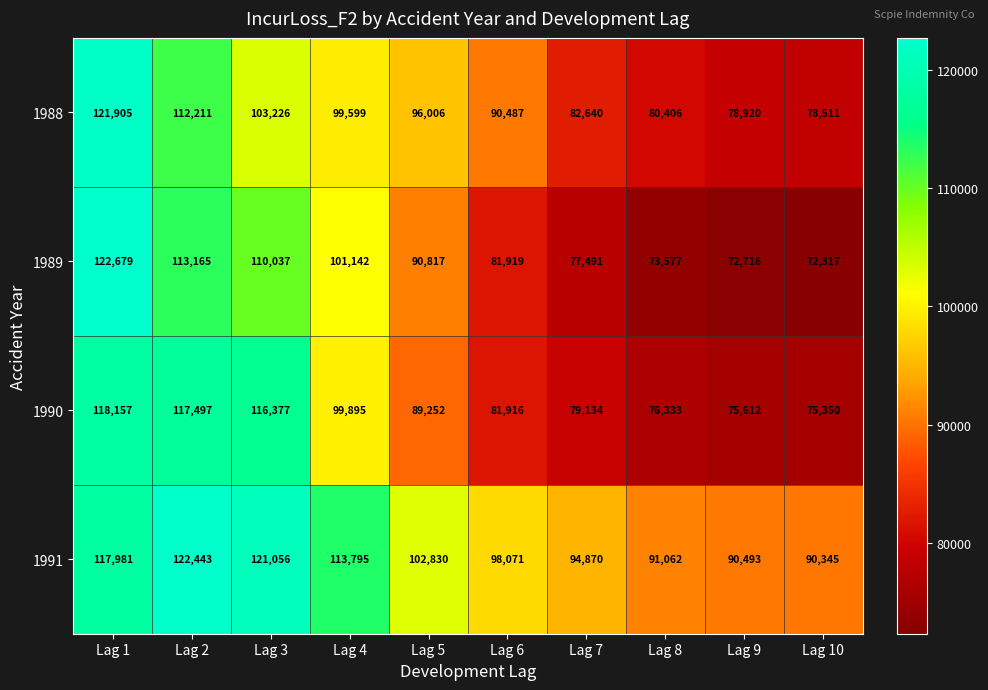

List the series in order of their peak value, lowest first.

1990, 1988, 1991, 1989